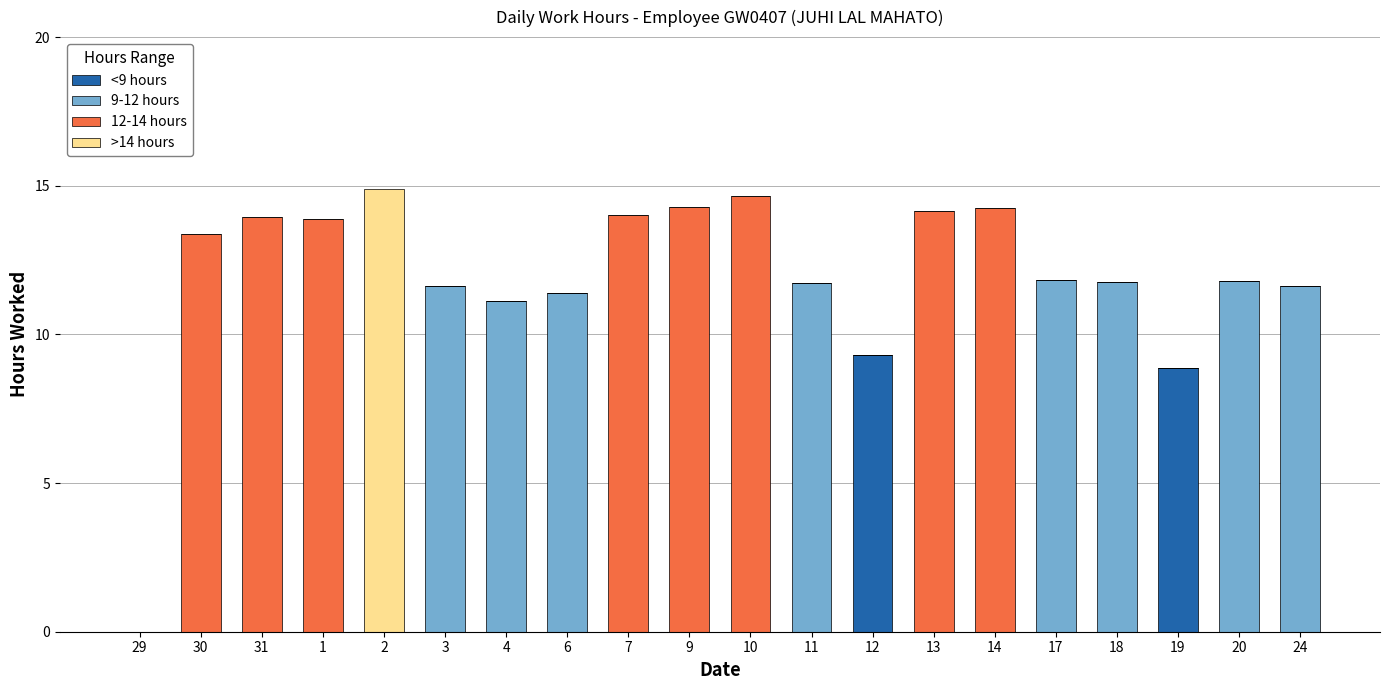

What is the sum of all <9 hours values?

18.2